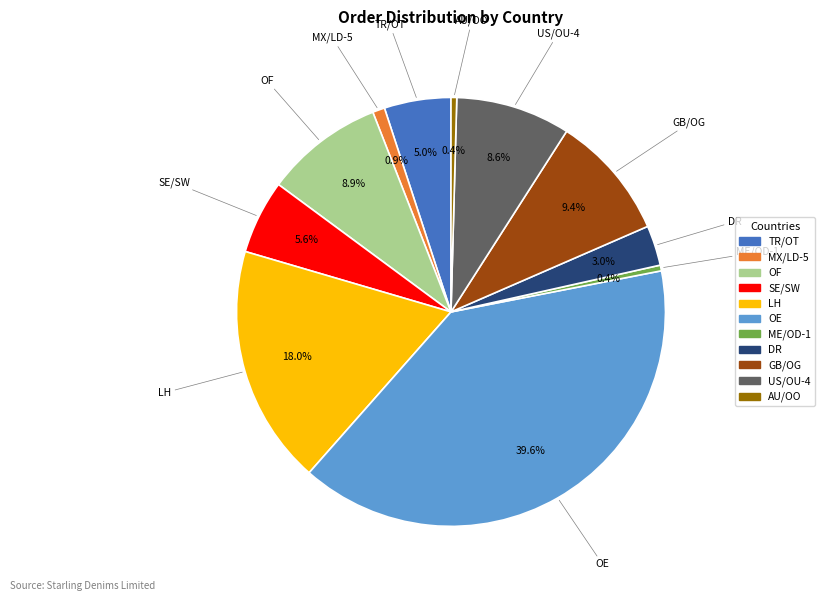

The US/OU-4 slice represents 9% of the pie. True or false?

True